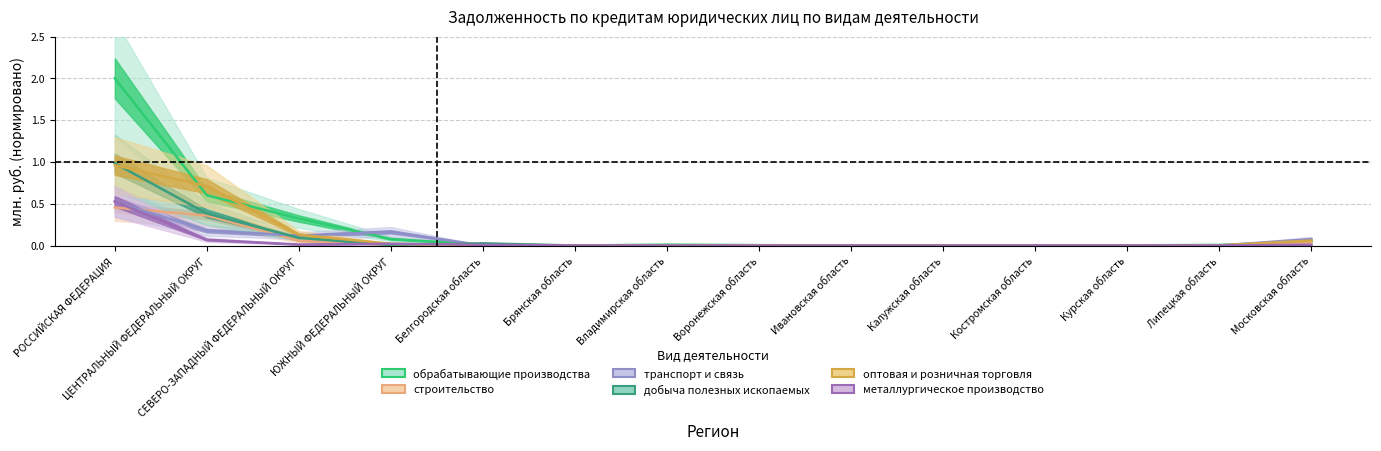

What is the highest value of the строительство series?

0.5